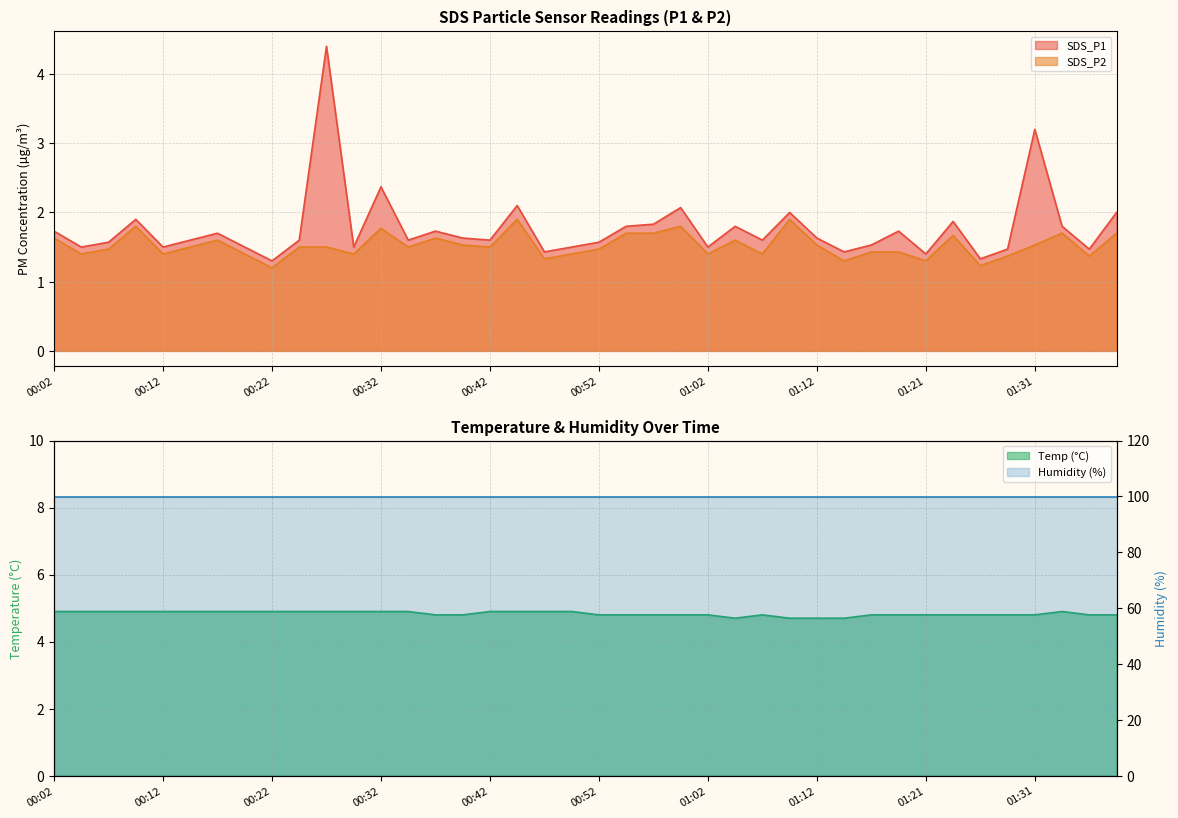

What is the sum of the Temp values at 00:14 and 00:54?

9.7